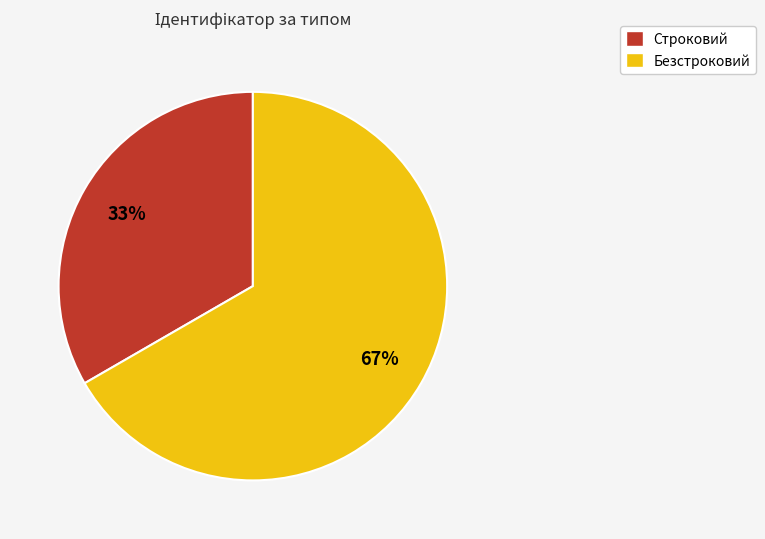

Which category has the biggest portion of the pie?

Безстроковий